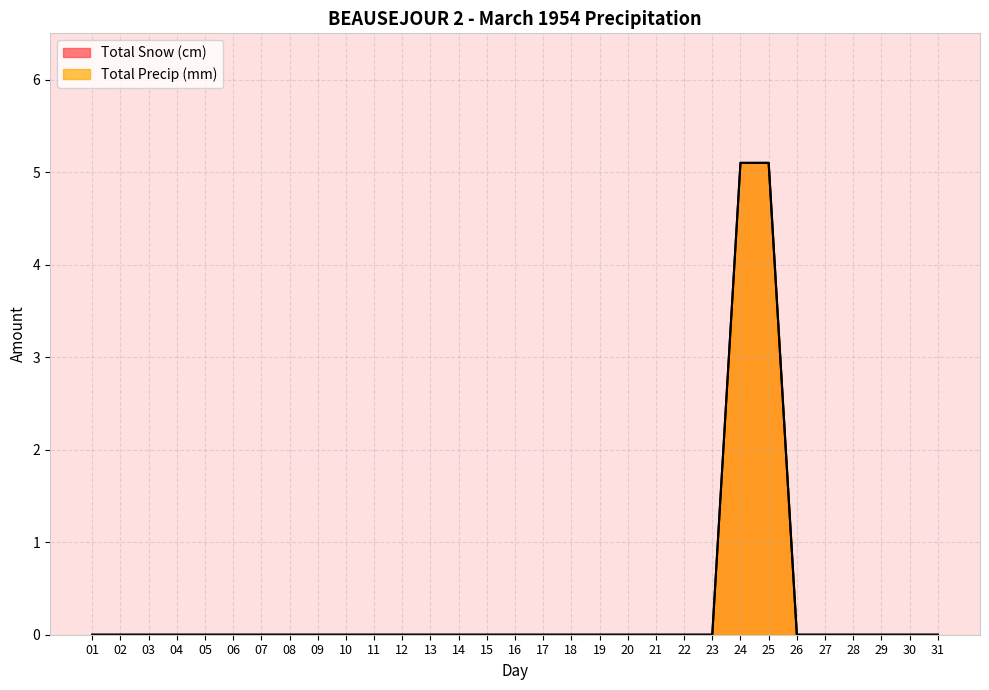

True or false: Total Precip (mm) has more than 0 interior local peaks.

False